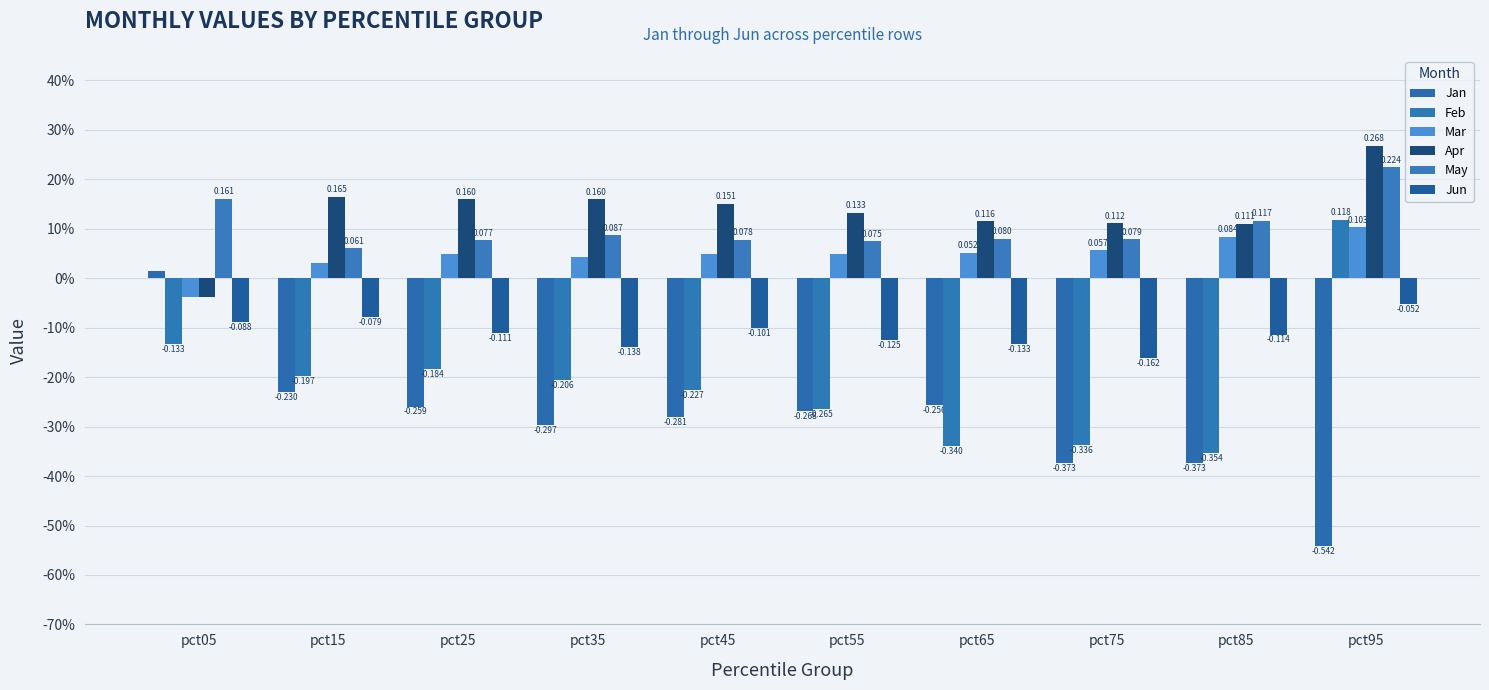

At pct65, list the series in order from smallest to largest.

Feb, Jan, Jun, Mar, May, Apr